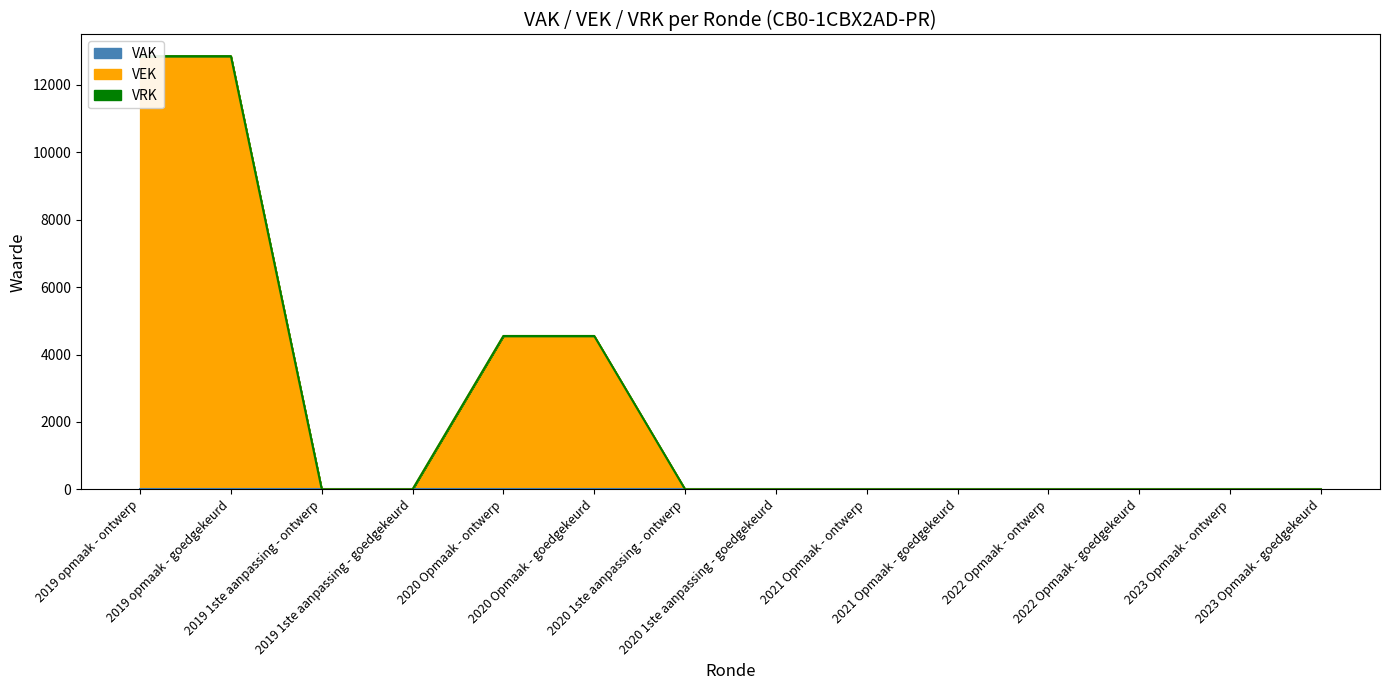

True or false: VEK has more than 0 points higher than both neighbors.

False